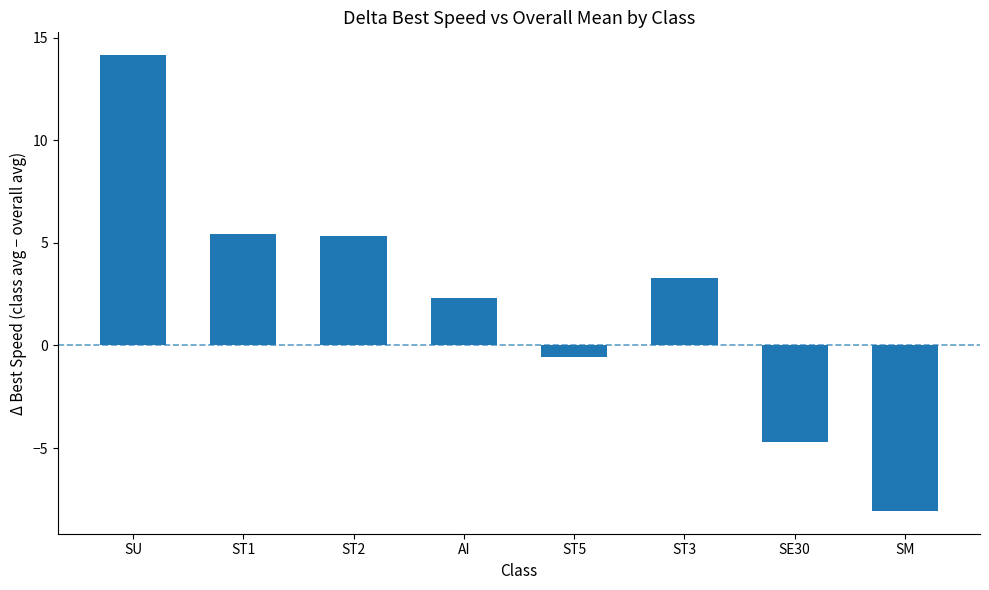

What is the value of the 3rd bar from the left?

5.3